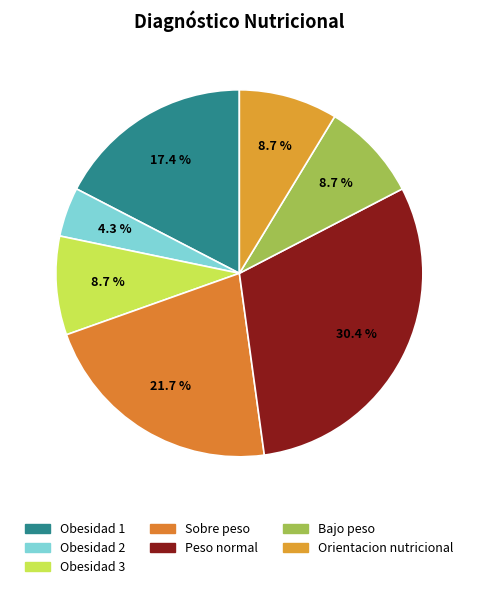

Combined, do Orientacion nutricional and Bajo peso account for over 50%?

No